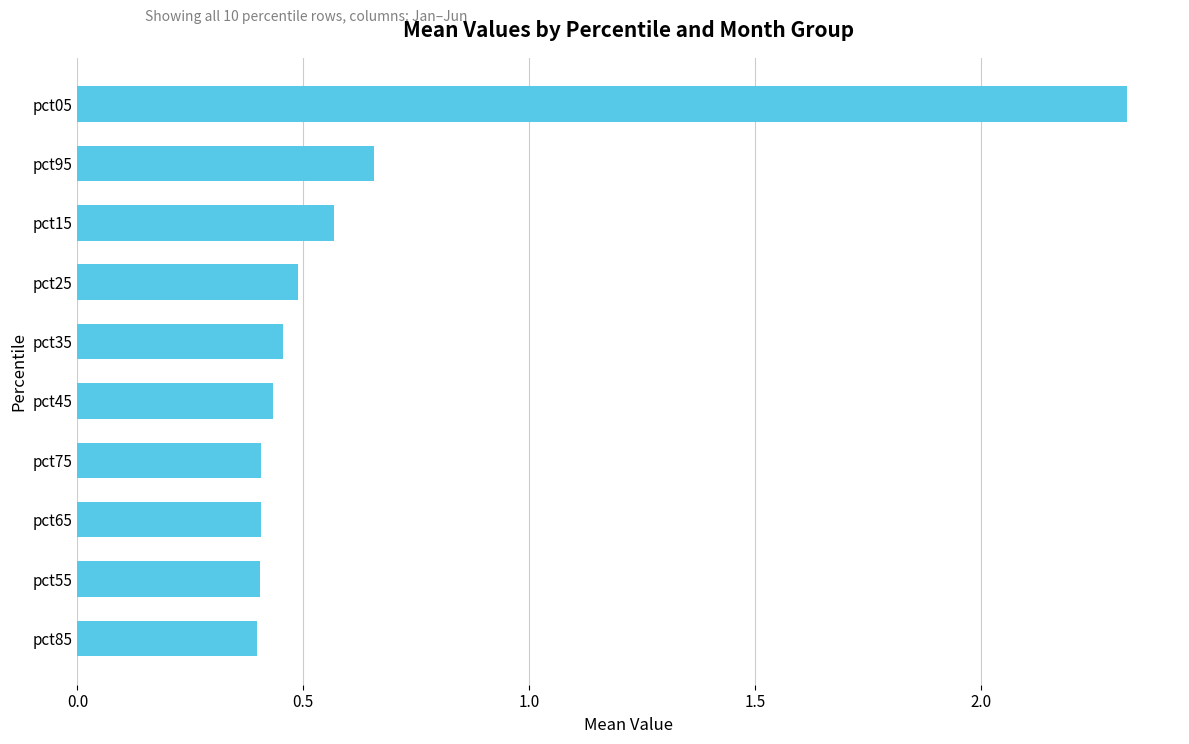

Which has a higher value, pct65 or pct25?

pct25